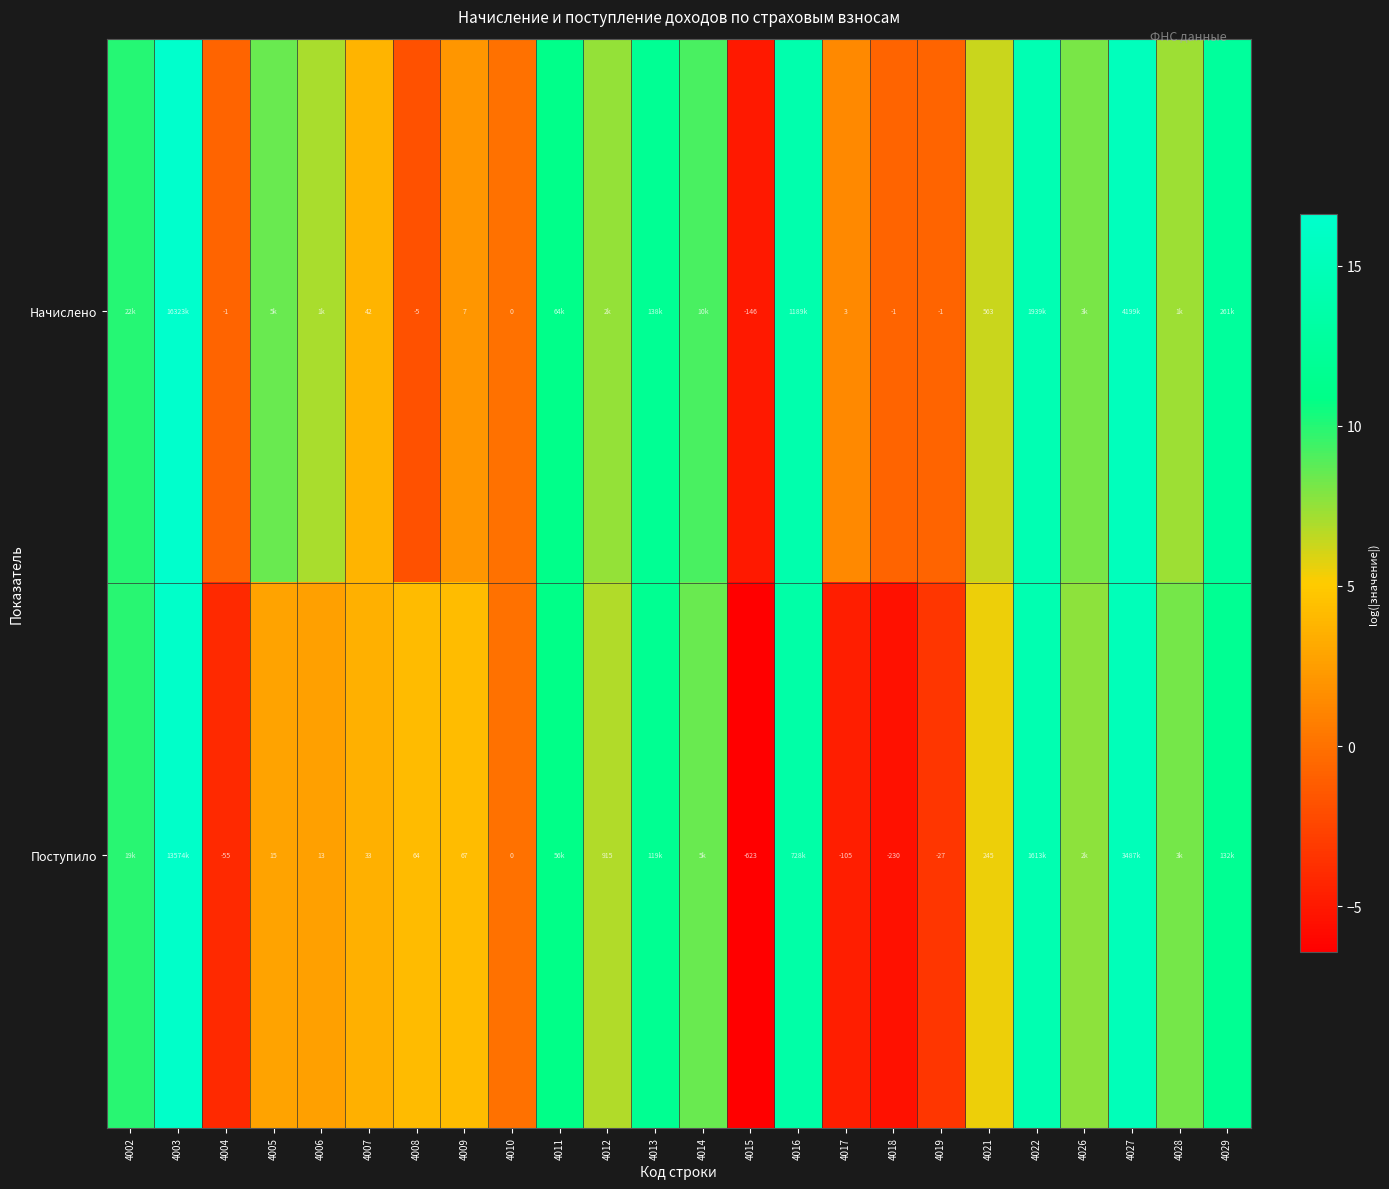

Rank the series at 4018 from lowest to highest value.

Поступило, Начислено